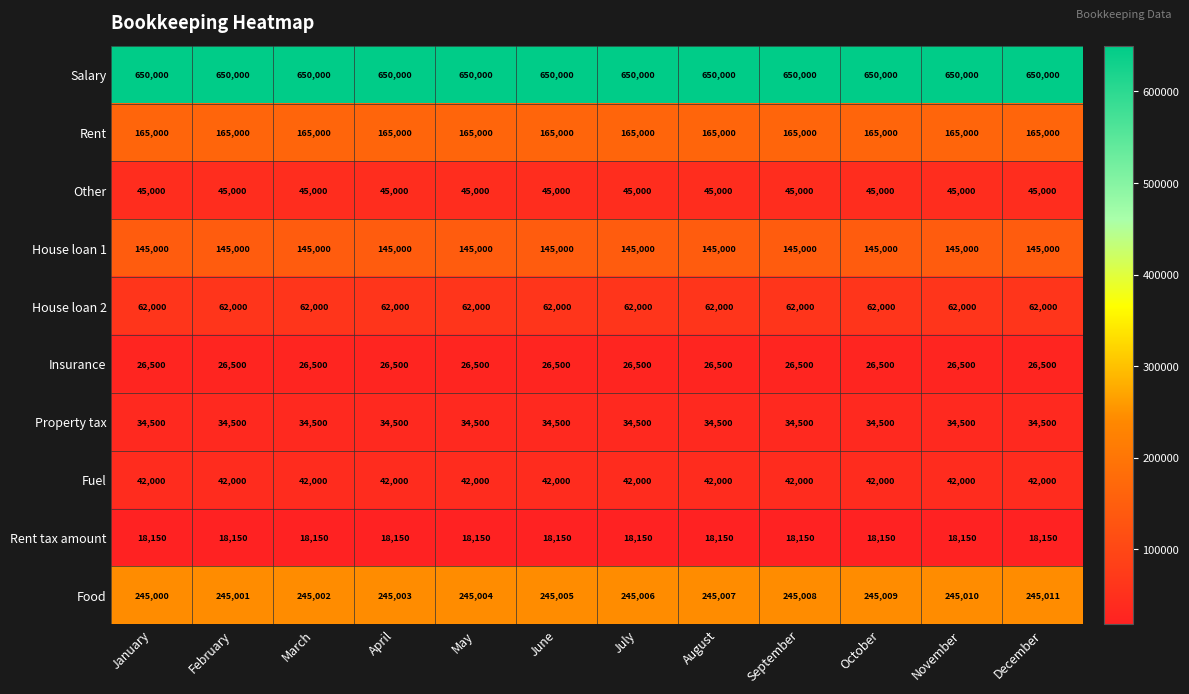

What is the minimum value for Property tax?

34500